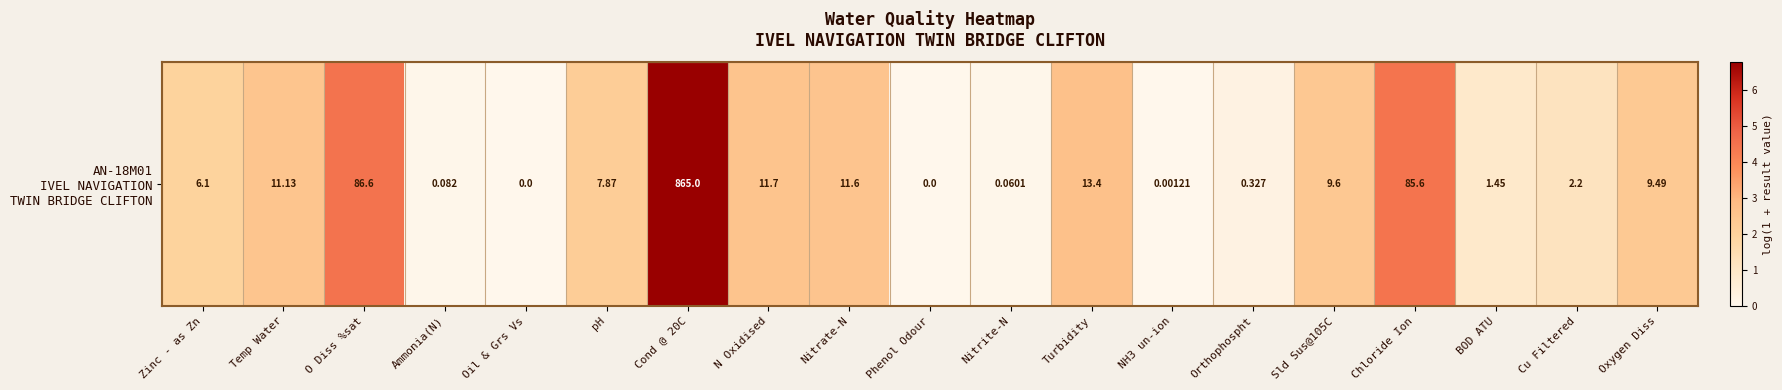

What is the average value?

2.0